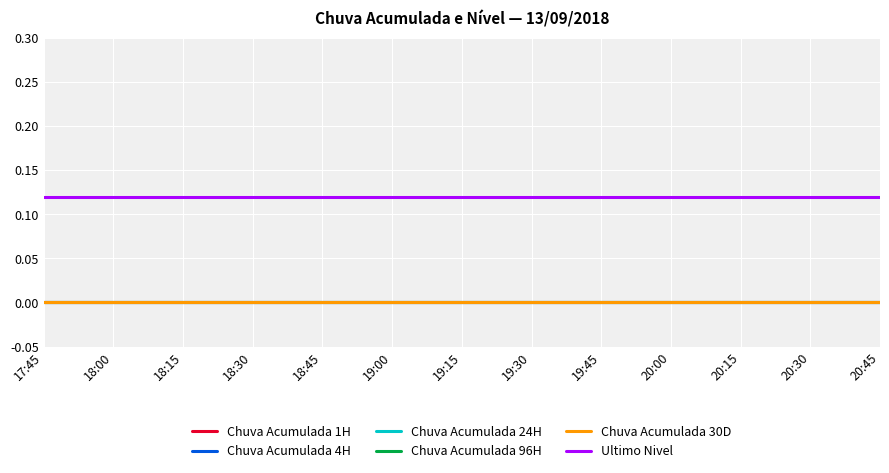

Rank the series at 19:00 from highest to lowest value.

Ultimo Nivel, Chuva Acumulada 1H, Chuva Acumulada 4H, Chuva Acumulada 24H, Chuva Acumulada 96H, Chuva Acumulada 30D